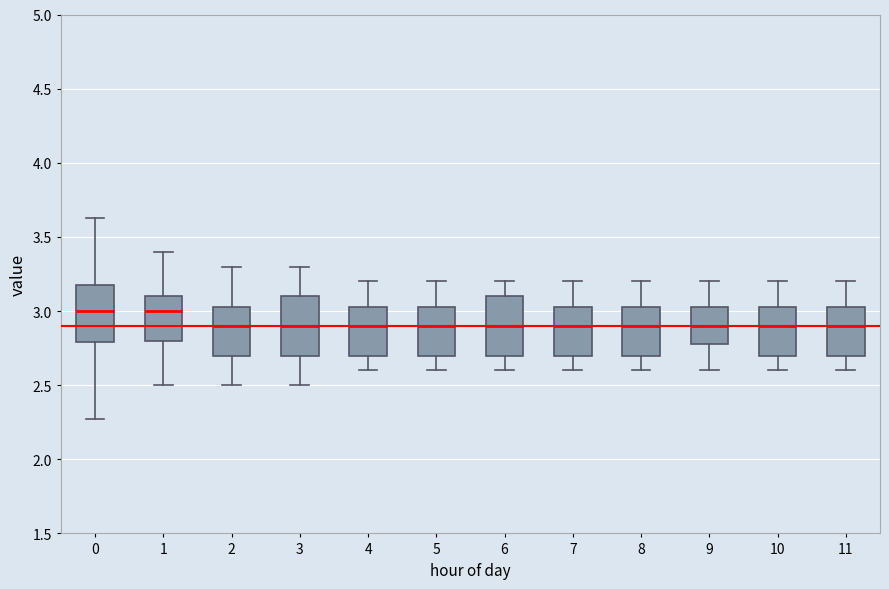

Where is the lower edge of the box at x = 3 on the y-axis? The values are not printed on the chart, so give them approximately, as read against the axis.

2.70